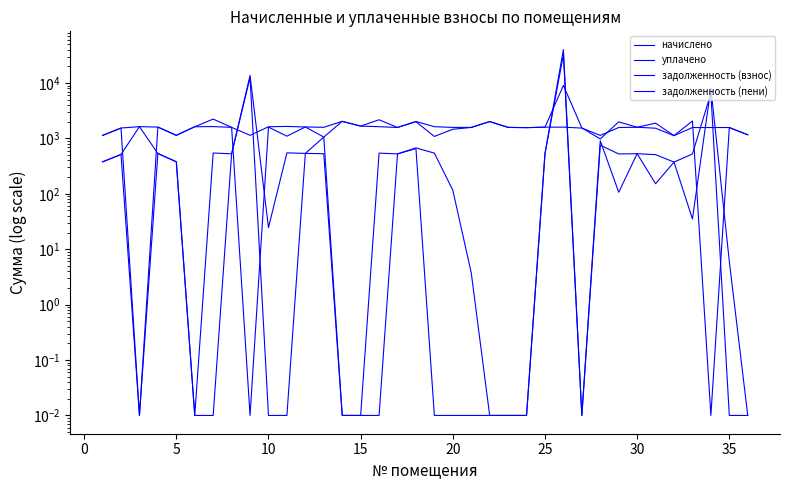

Is it true that начислено equals 1578.0 at 20?

True